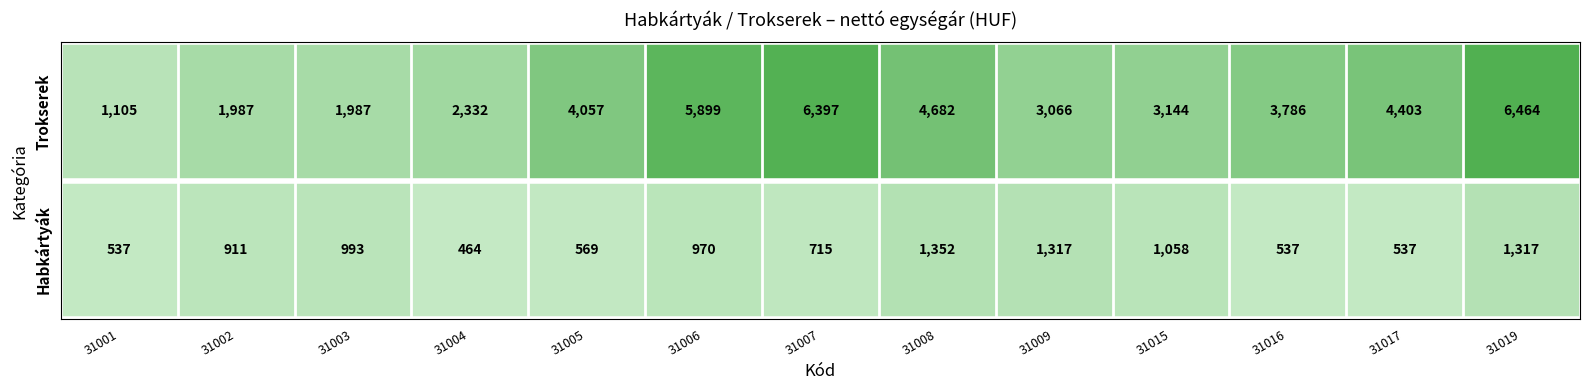

What value does the Trokserek series have at 31003?

1987